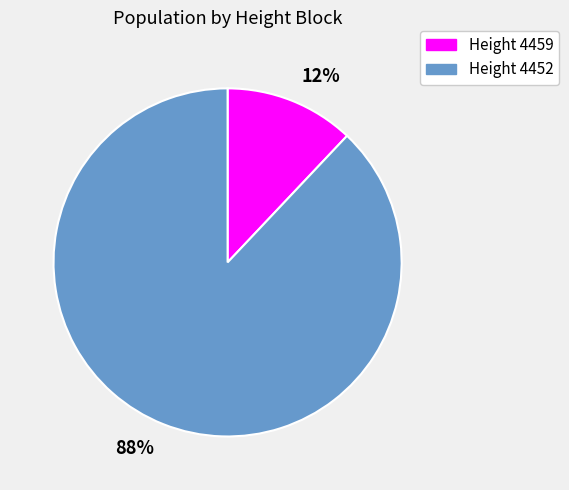

How many segments does this pie chart have?

2